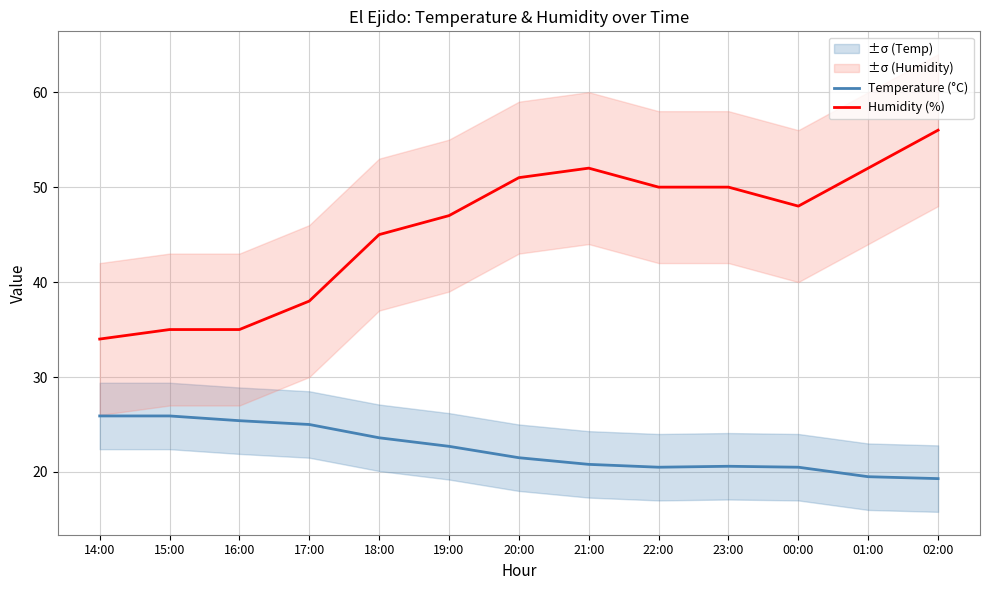

Count the number of data series in this chart.

2